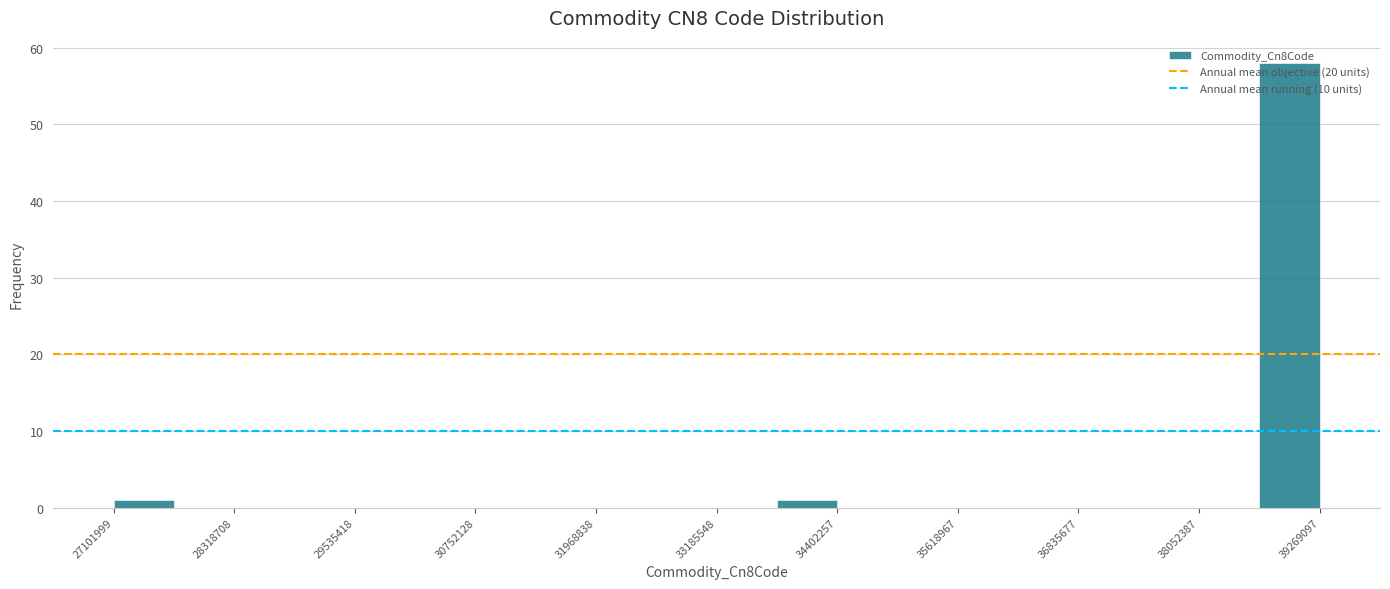

Around what value on the x-axis is the tallest bar? Give the approximate position of its centre, as read against the axis.

39000000